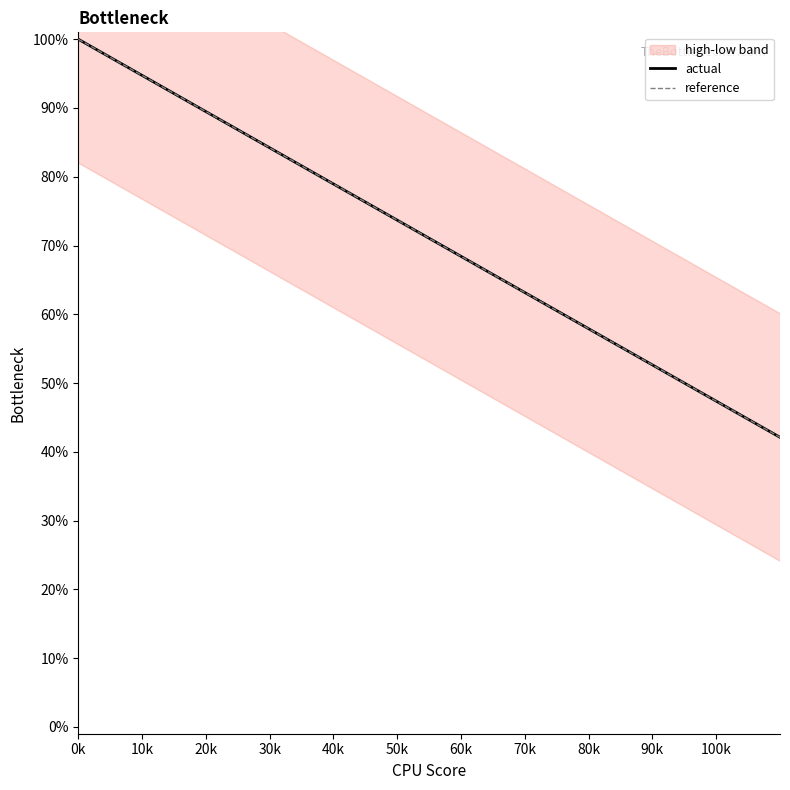

How many lines are shown in the chart?

2